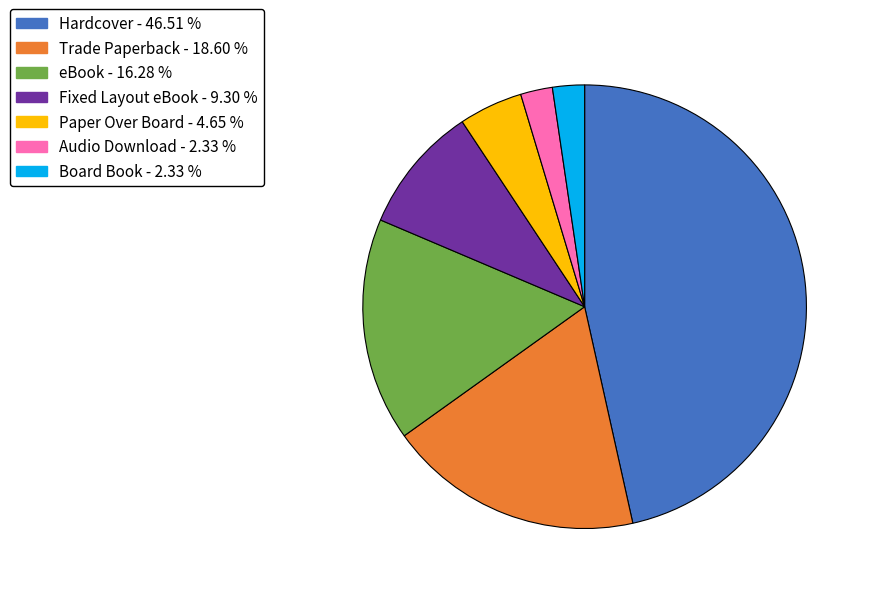

How many slices are in this pie chart?

7